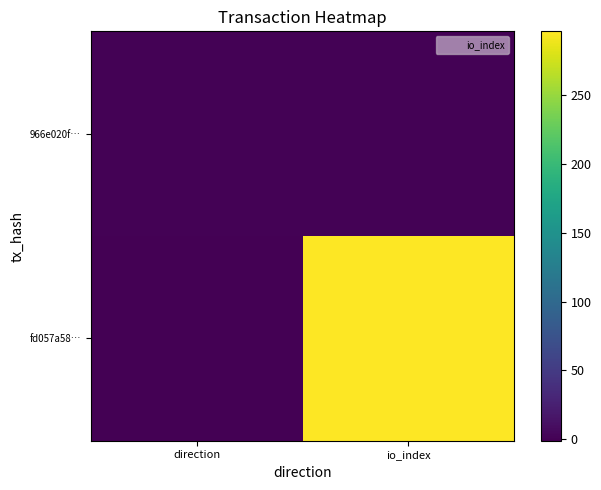

List the series in order of their overall mean, lowest first.

966e020f…, fd057a58…